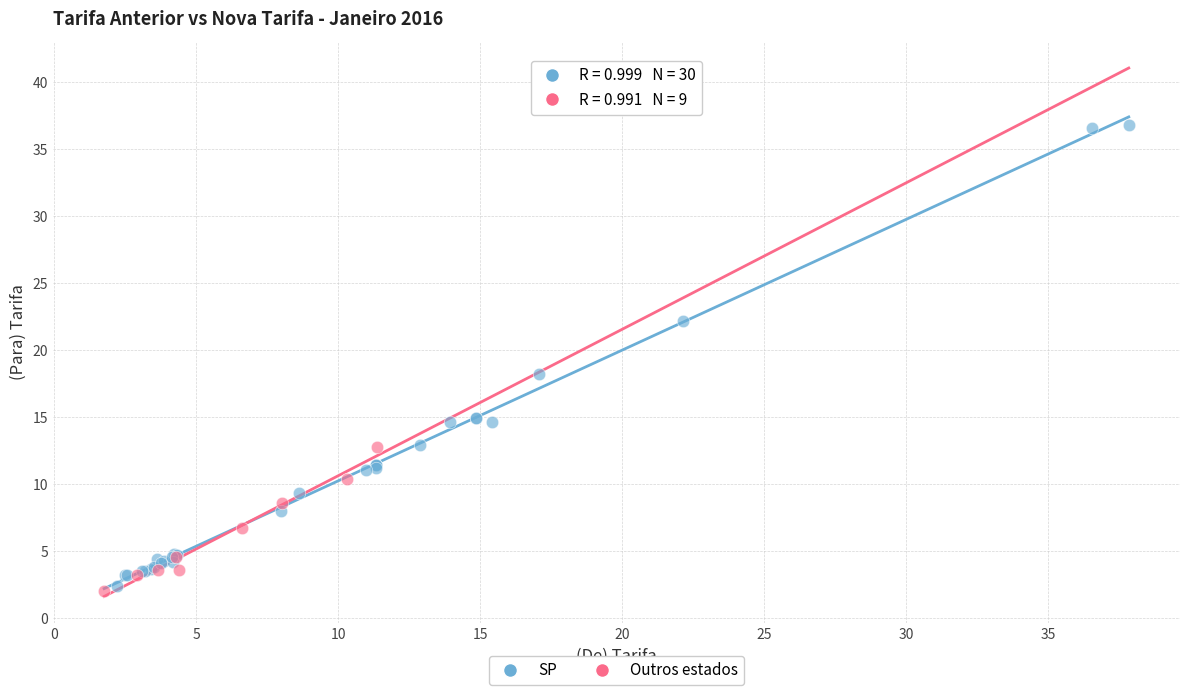

Which series has the widest spread of Y values?

SP